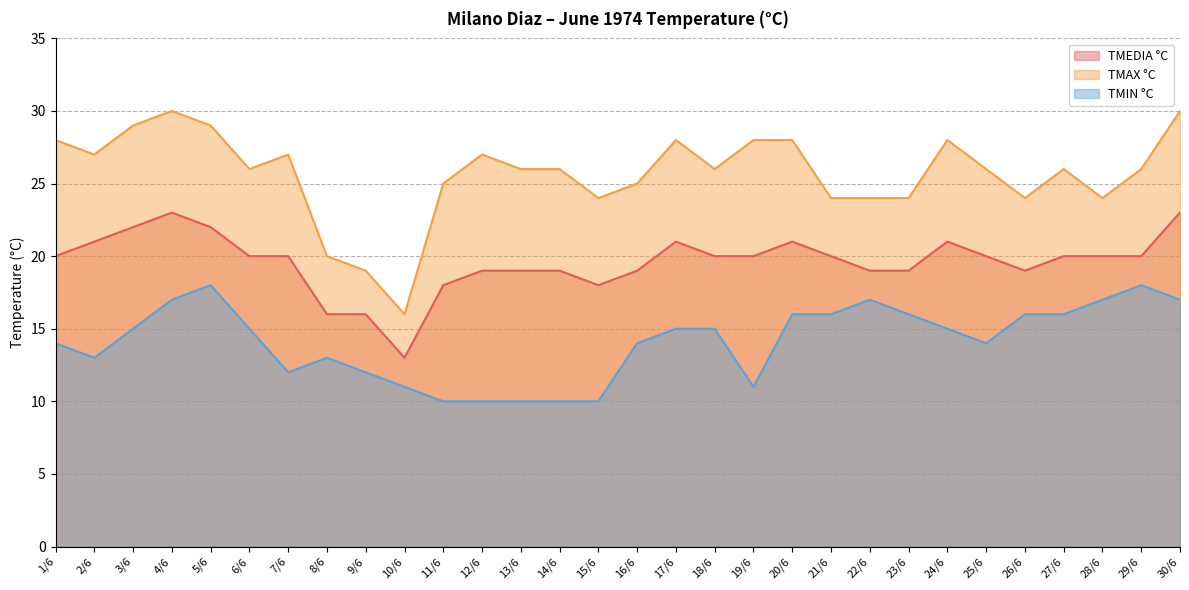

Which series has the largest total across all categories?

TMAX °C